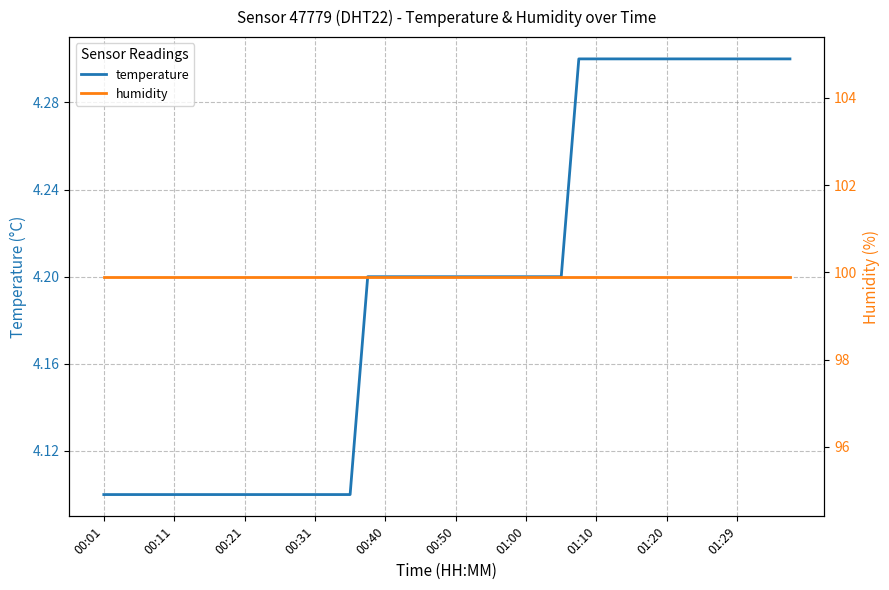

At which label does humidity reach its peak?

00:01